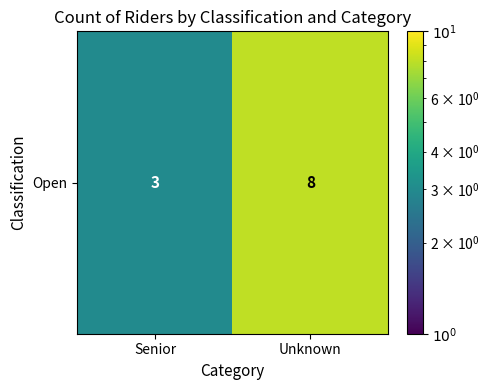

What is the change in value from Senior to Unknown?

+5